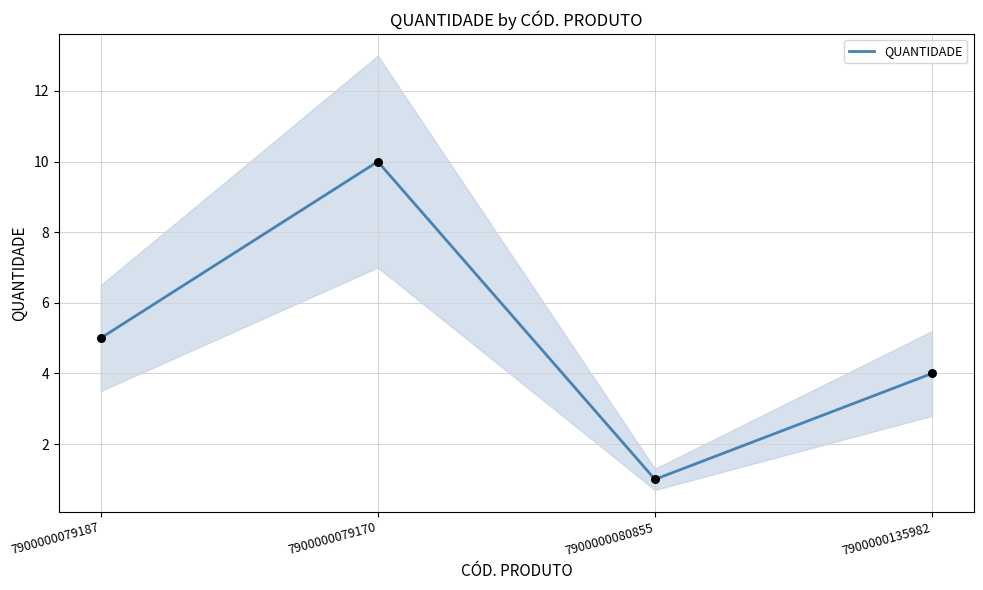

Between 7900000080855 and 7900000079187, which is larger?

7900000079187